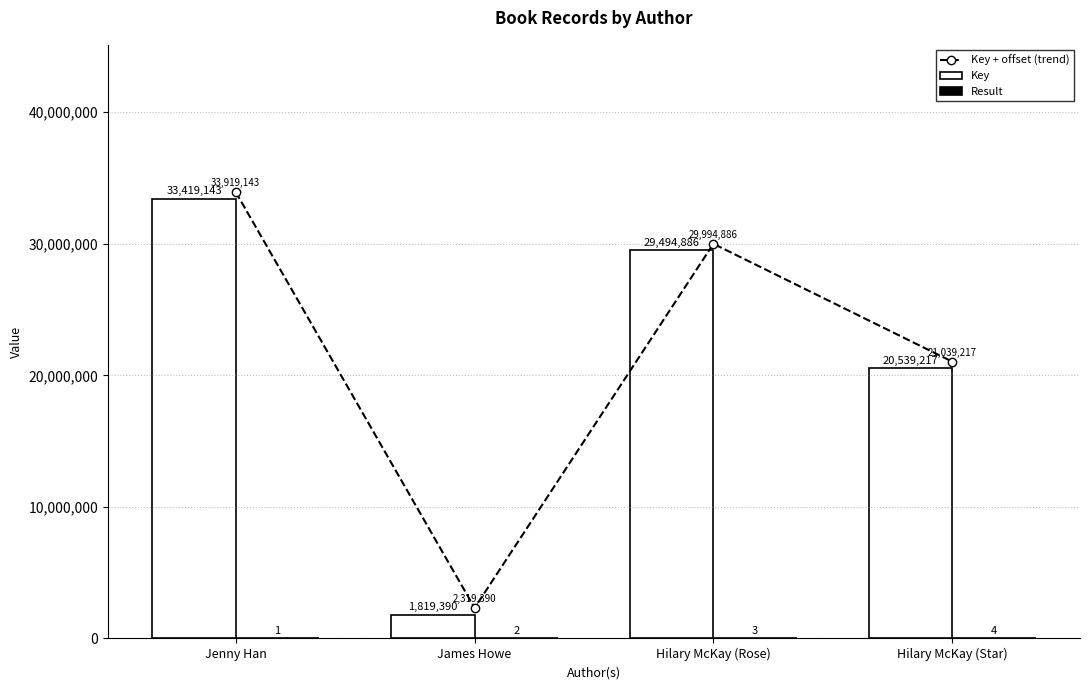

What is the label of the 1st bar from the left?

Jenny Han